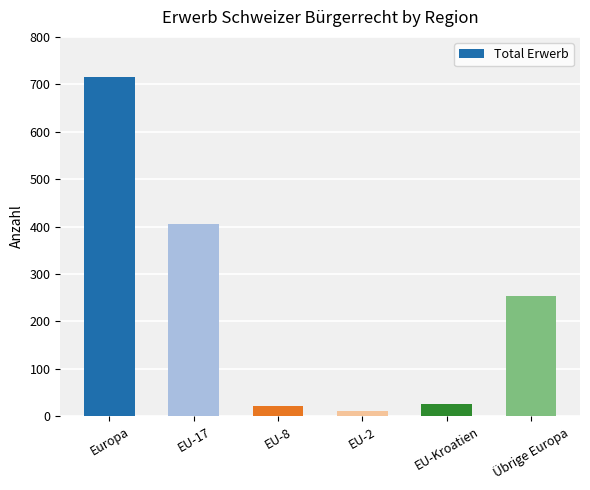

What position from the right is EU-8?

4